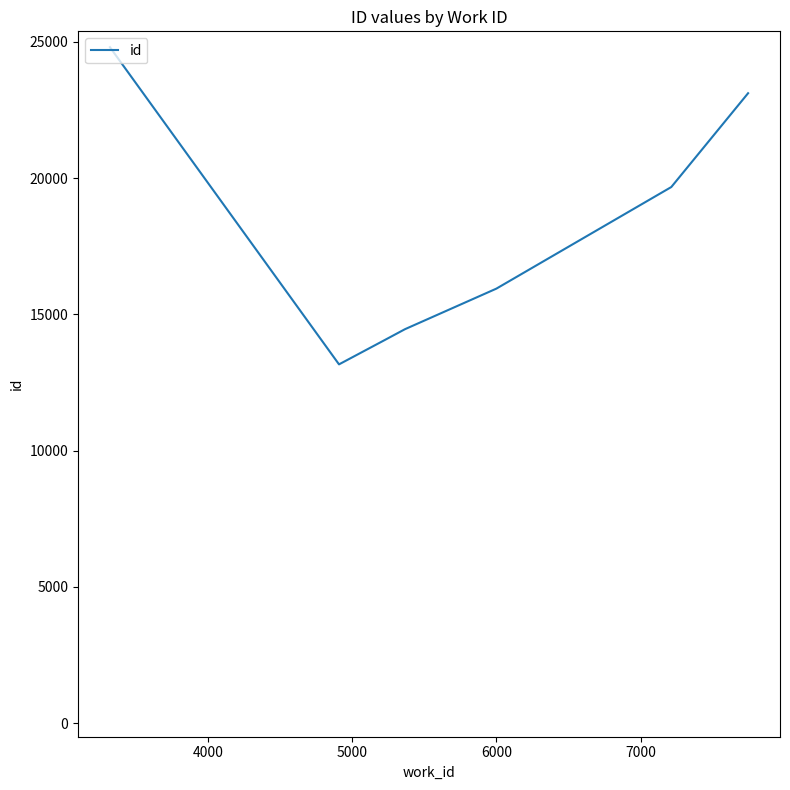

What is the difference between the maximum and second lowest values?

10749